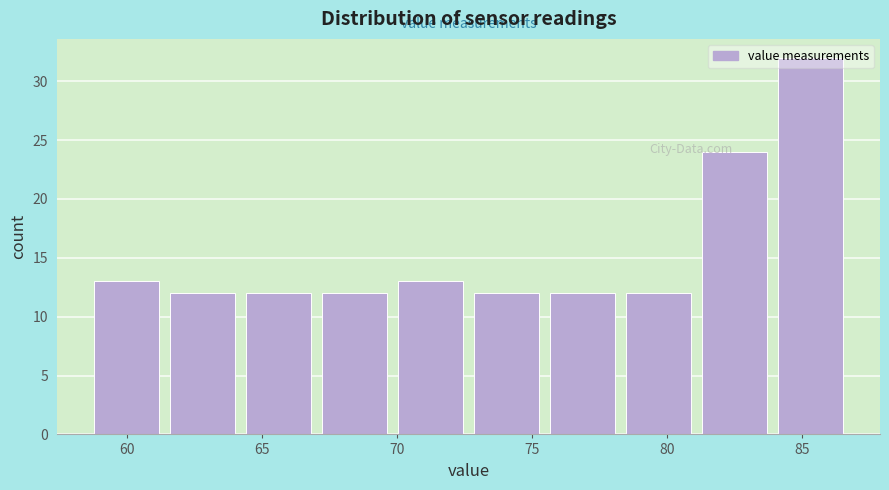

Reading left to right, list every bar in this chart as the range it spans on the x-axis followed by its height. Neither the bar edges nor the heights are printed on the chart, so give them approximately, as read against the axes.

58.5 to 61.5: 13
61.5 to 64.0: 12
64.0 to 67.0: 12
67.0 to 70.0: 12
70.0 to 72.5: 13
72.5 to 75.5: 12
75.5 to 78.5: 12
78.5 to 81.0: 12
81.0 to 84.0: 24
84.0 to 86.5: 32